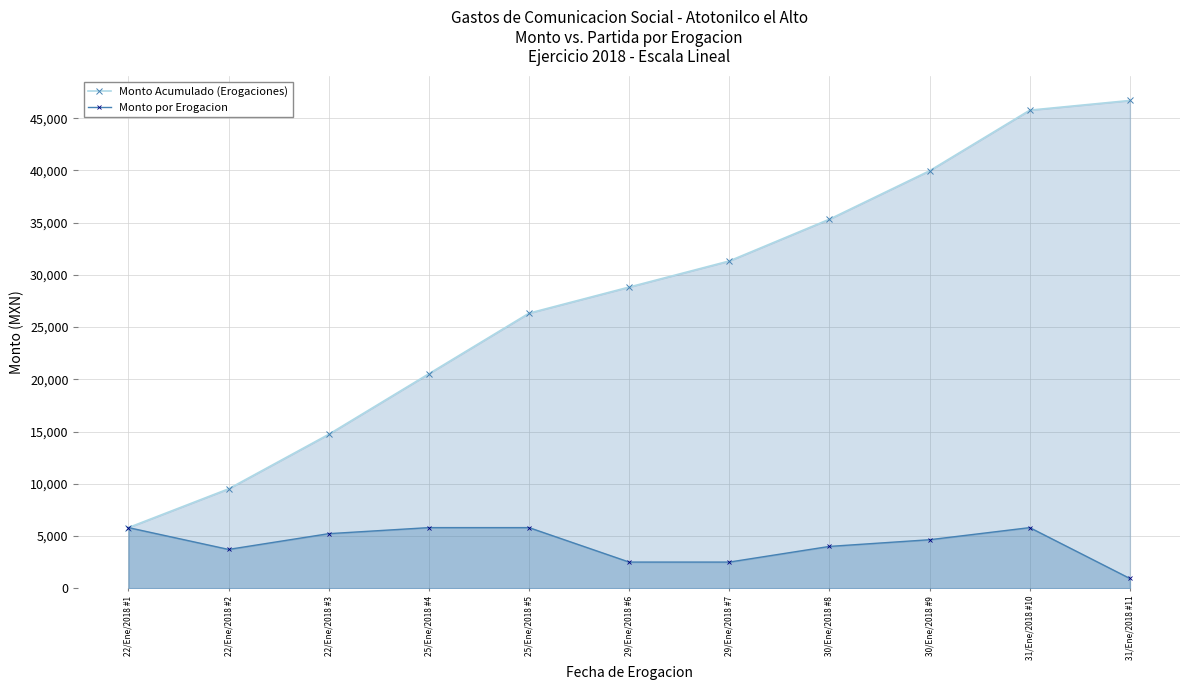

How many data points in Monto por Erogacion are above 4640?

5